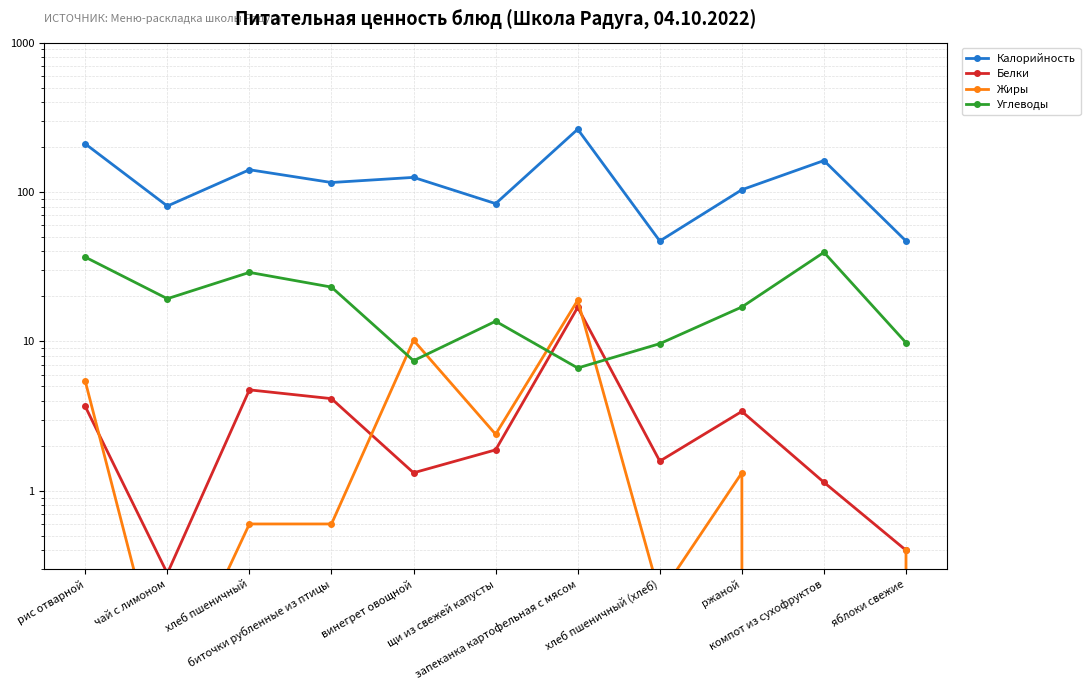

What is the label of the 10th point from the right?

чай с лимоном